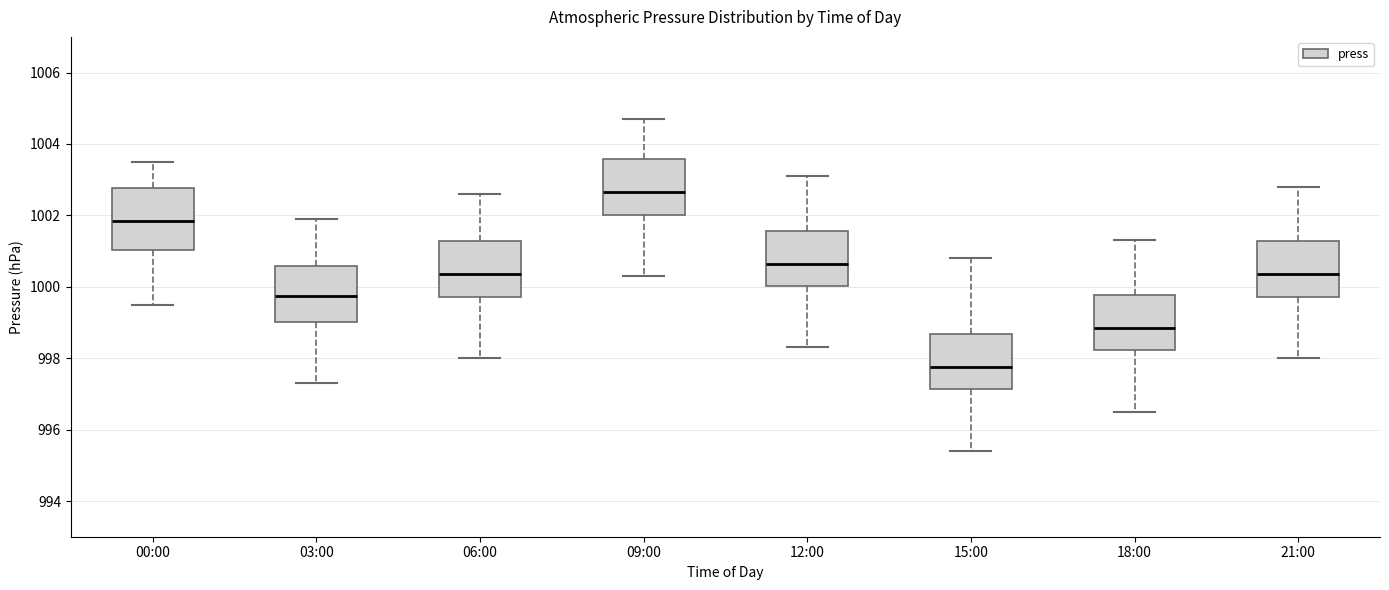

Which box has the lowest median line?

15:00